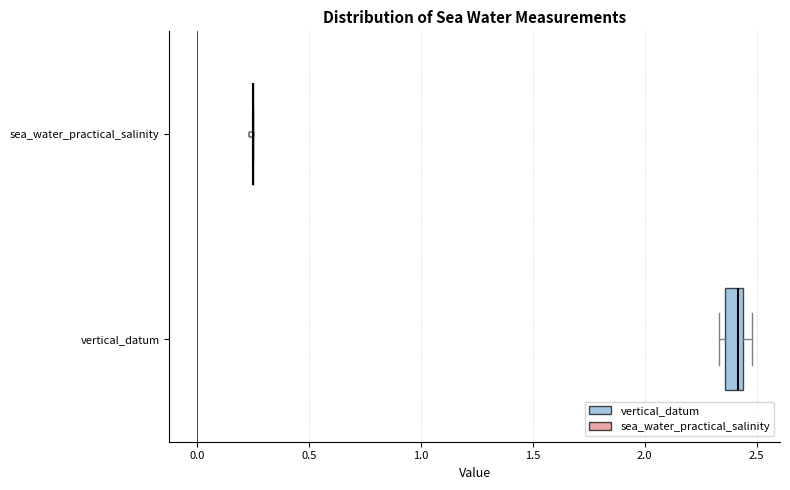

Reading bottom to top, read every box against the x-axis: the position of its median line, the range the box covers, and the ends of its whiskers. The values are not printed on the chart, so give them approximately, as read against the axis.

vertical_datum: median 2.40, box 2.35 to 2.45, whiskers 2.35 (just left of the box's left edge) to 2.50
sea_water_practical_salinity: box collapsed to a line at 0.25, whiskers 0.25 to 0.25